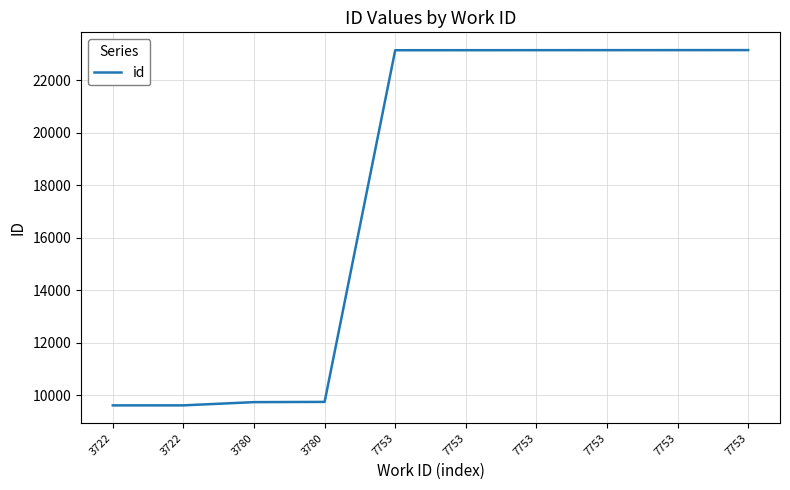

Which has a higher value, 7753 or 3722?

7753